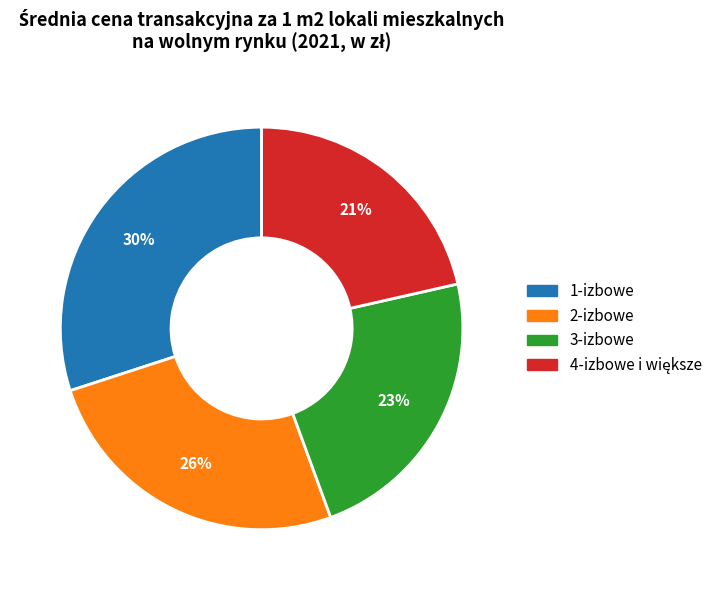

Count the number of slices in the pie.

4